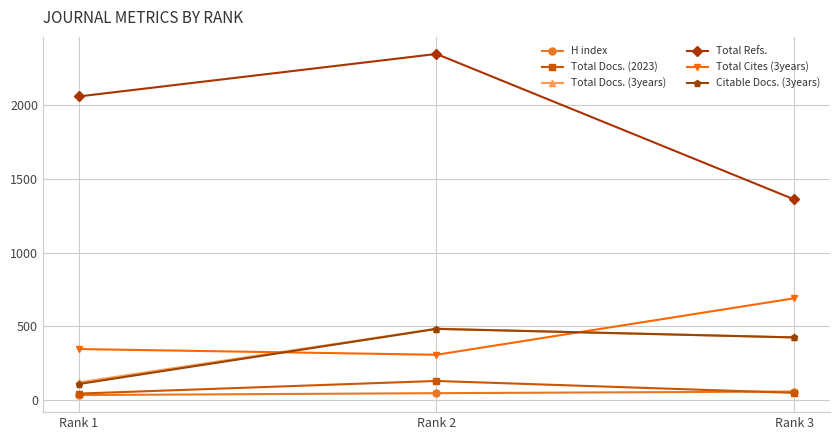

How many values in the Citable Docs. (3years) series are below 423?

1